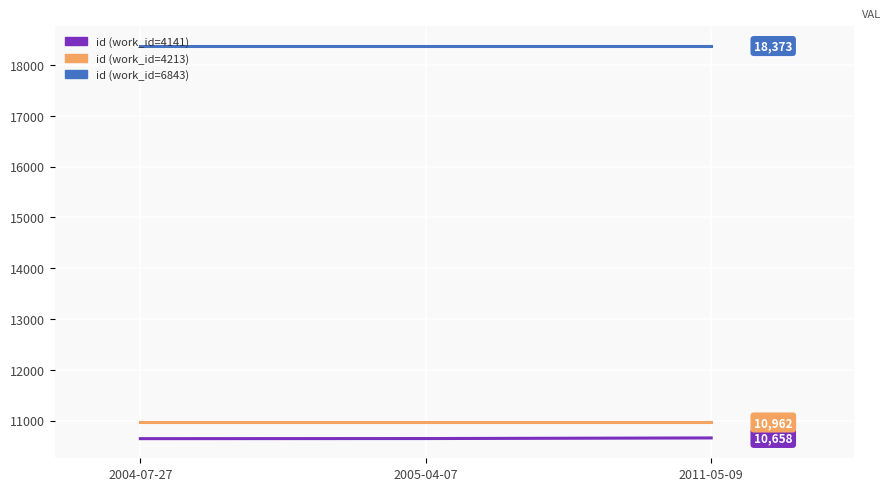

What is the average value of the id (work_id=6843) series?

18373